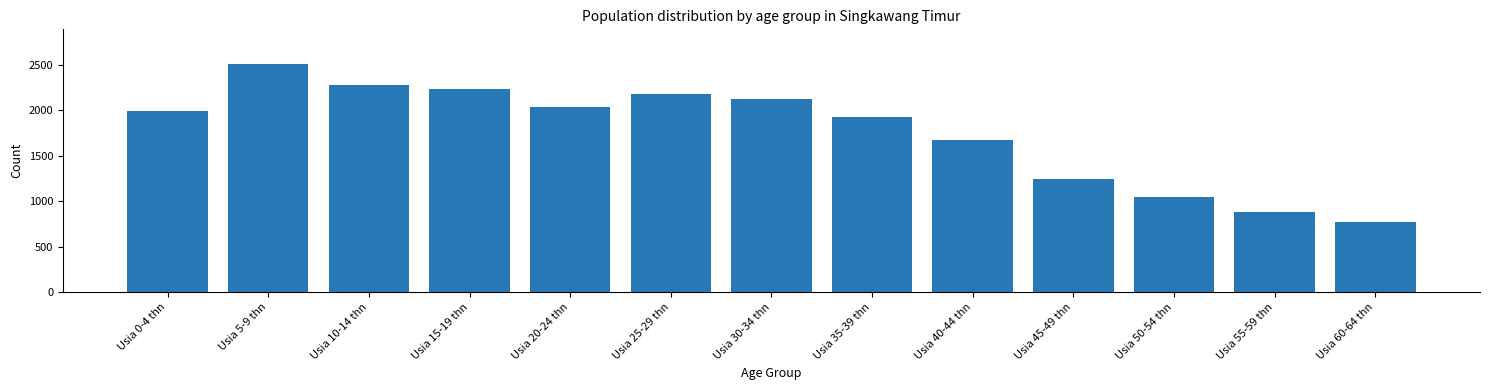

Reading left to right, transcribe all the data shown in this chart.

Usia 0-4 thn=1989	Usia 5-9 thn=2516	Usia 10-14 thn=2280	Usia 15-19 thn=2233	Usia 20-24 thn=2042	Usia 25-29 thn=2177	Usia 30-34 thn=2125	Usia 35-39 thn=1931	Usia 40-44 thn=1671	Usia 45-49 thn=1244	Usia 50-54 thn=1051	Usia 55-59 thn=877	Usia 60-64 thn=769